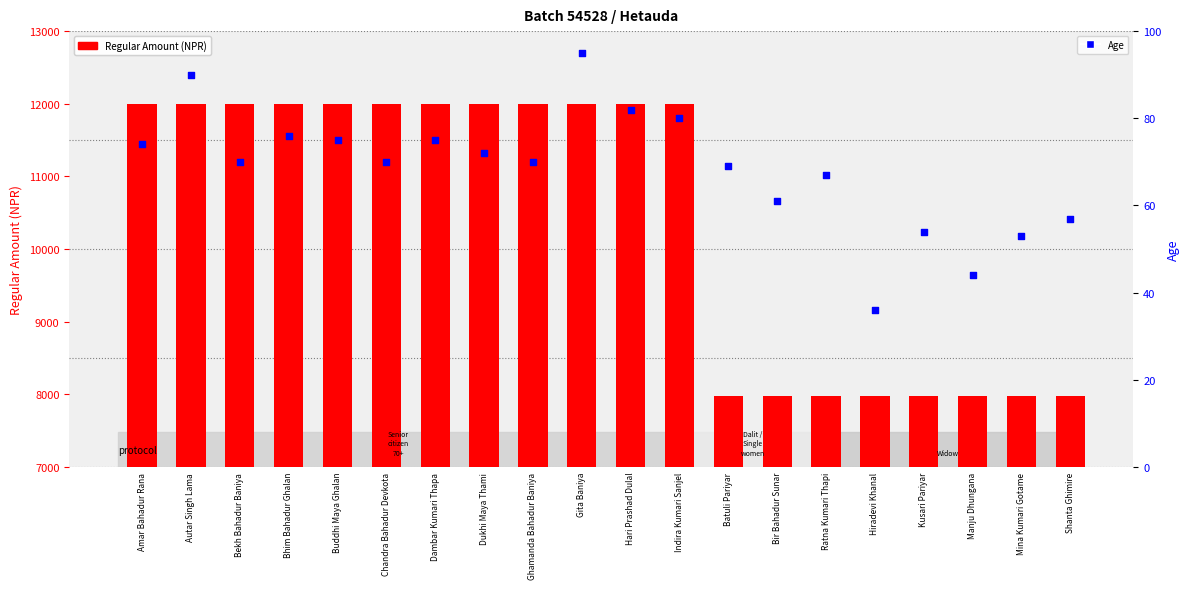

Is the value of Regular Amount at Batuli Pariyar greater than the value of Age at Kusari Pariyar?

Yes